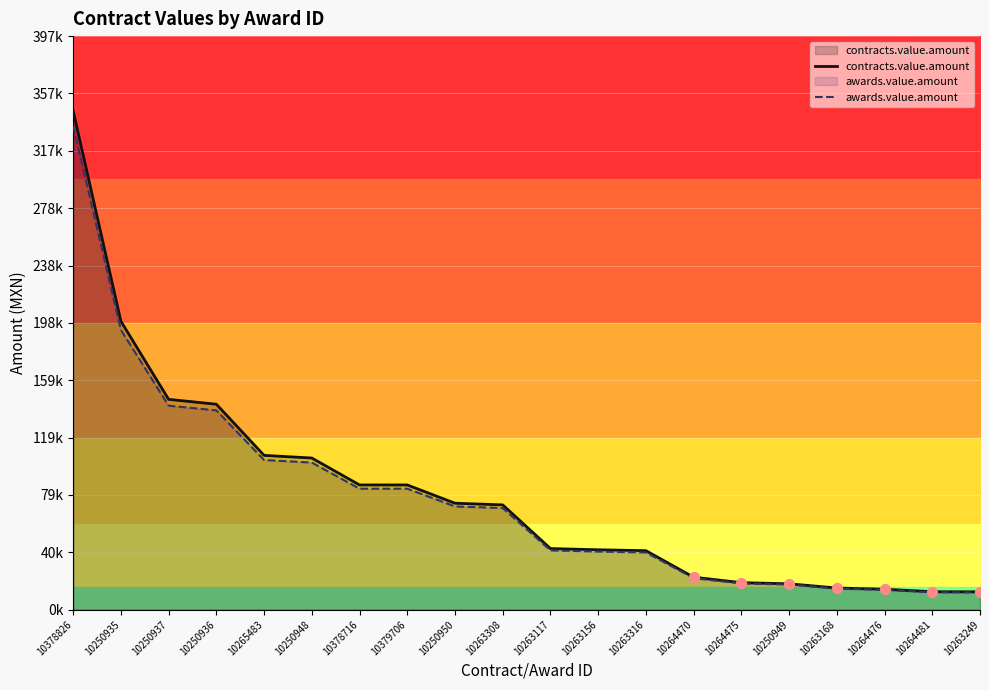

Which series has the largest total across all categories?

contracts.value.amount